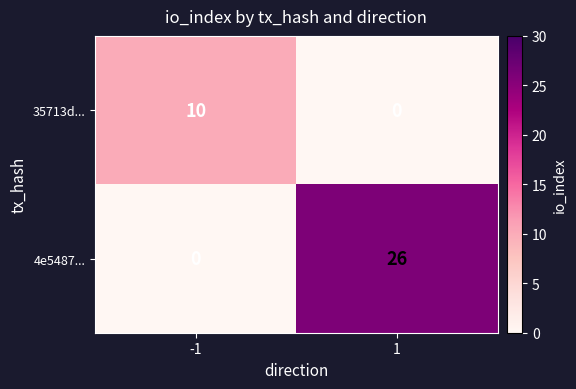

Is it true that 4e5487... equals 0 at -1?

True